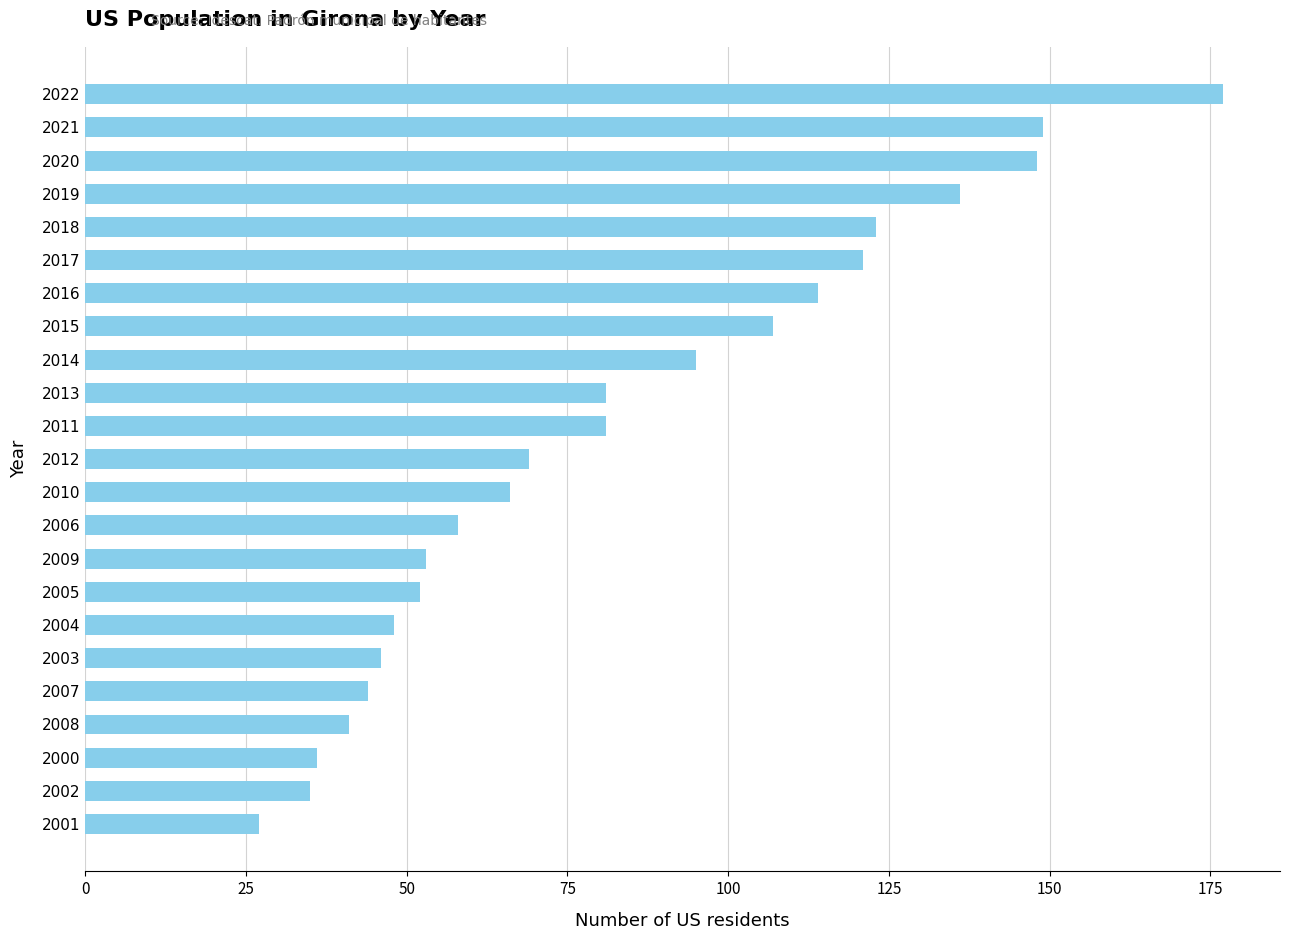

True or false: the data shows 107 at 2015.

True